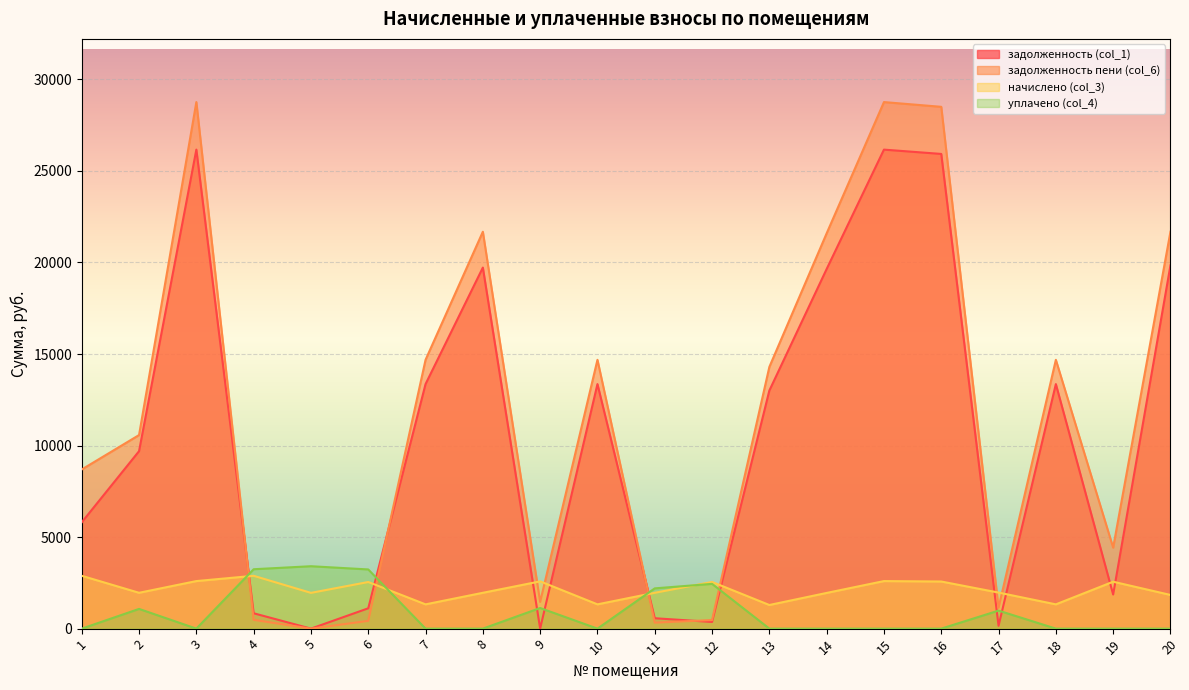

Which series has the largest total across all categories?

задолженность пени (col_6)